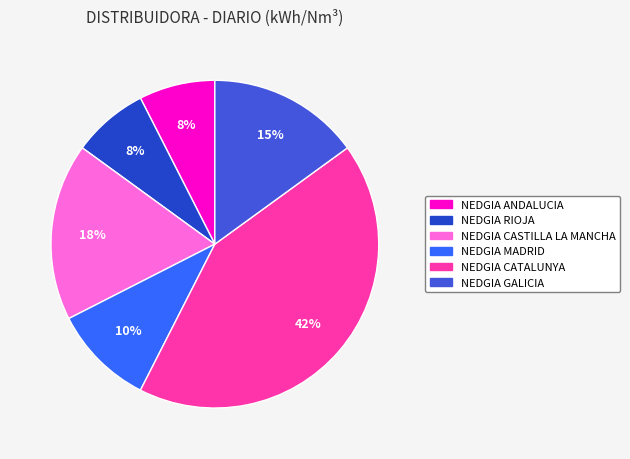

To the nearest percent, what is the difference between the largest and smallest slice percentages?

35%